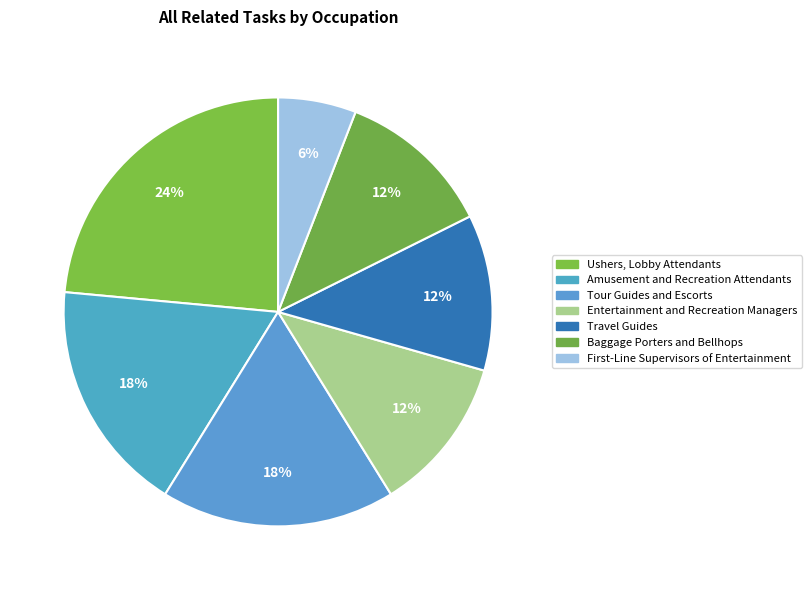

To the nearest percent, what is the difference between the largest and smallest slice percentages?

18%